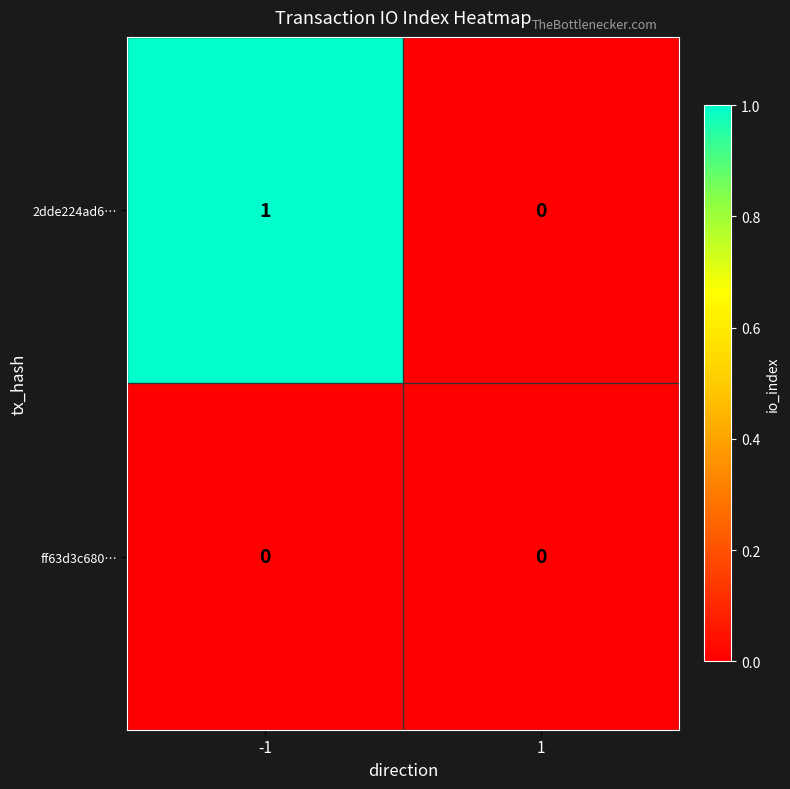

Which label corresponds to the largest value in the chart?

-1